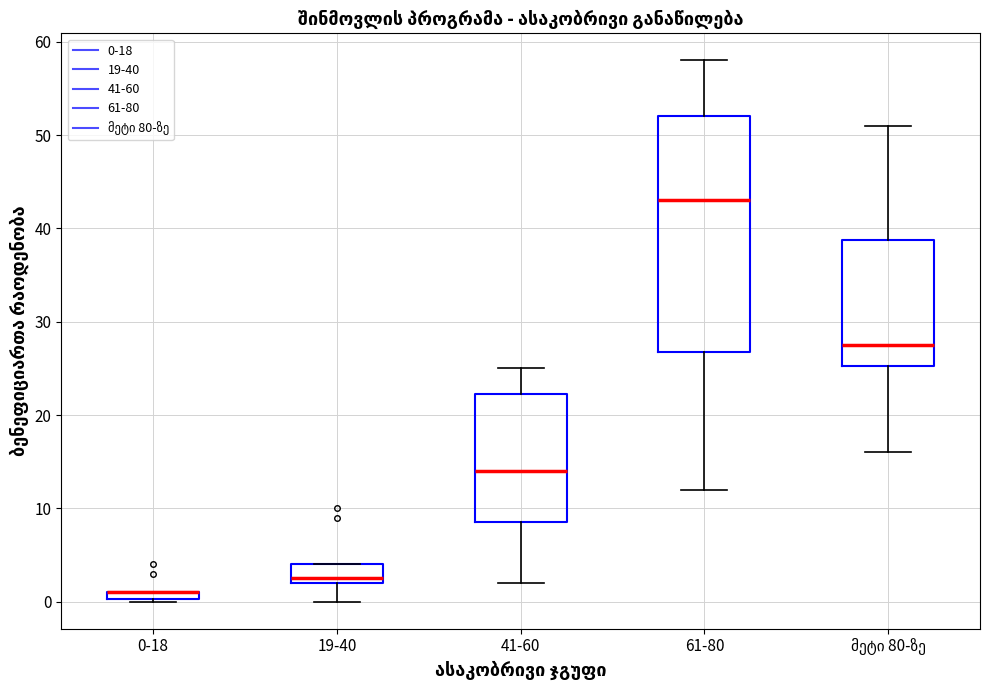

Which box is the tallest, from its lower edge to its upper edge?

61-80